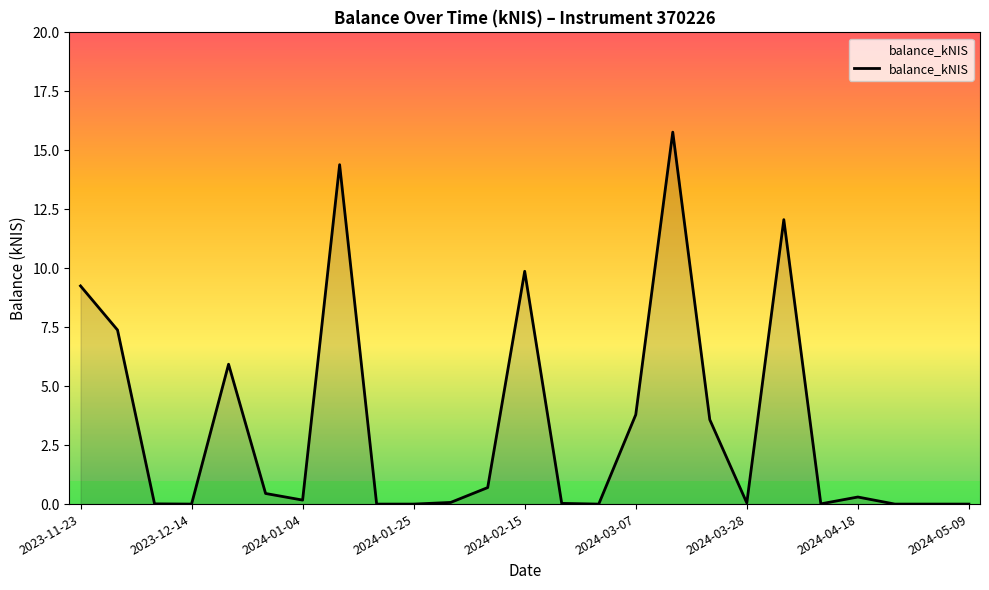

How many lines are shown in the chart?

1